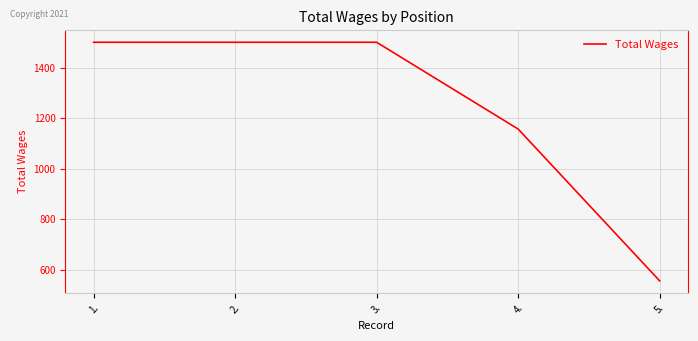

What is the sum of the values at 5. and 1.?

2057